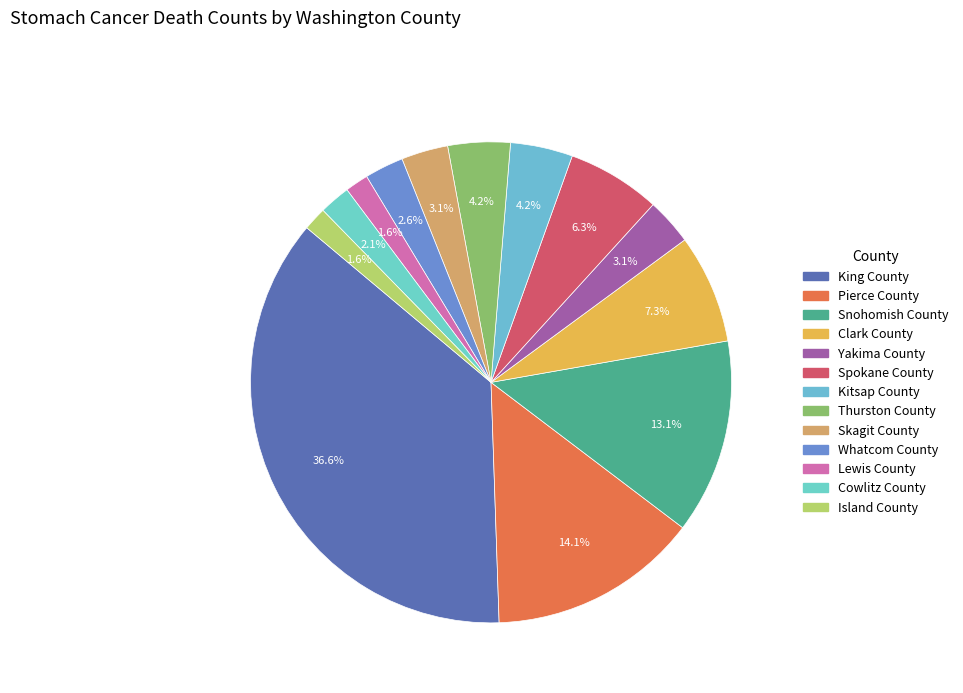

Count the number of slices in the pie.

13